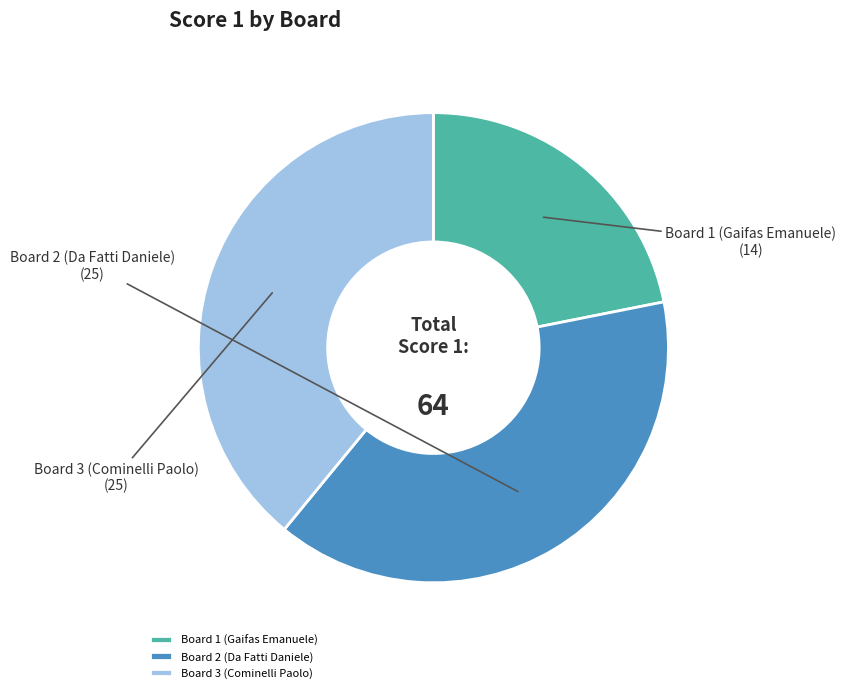

Do Board 2 (Da Fatti Daniele) and Board 3 (Cominelli Paolo) together represent more than half of the pie?

Yes